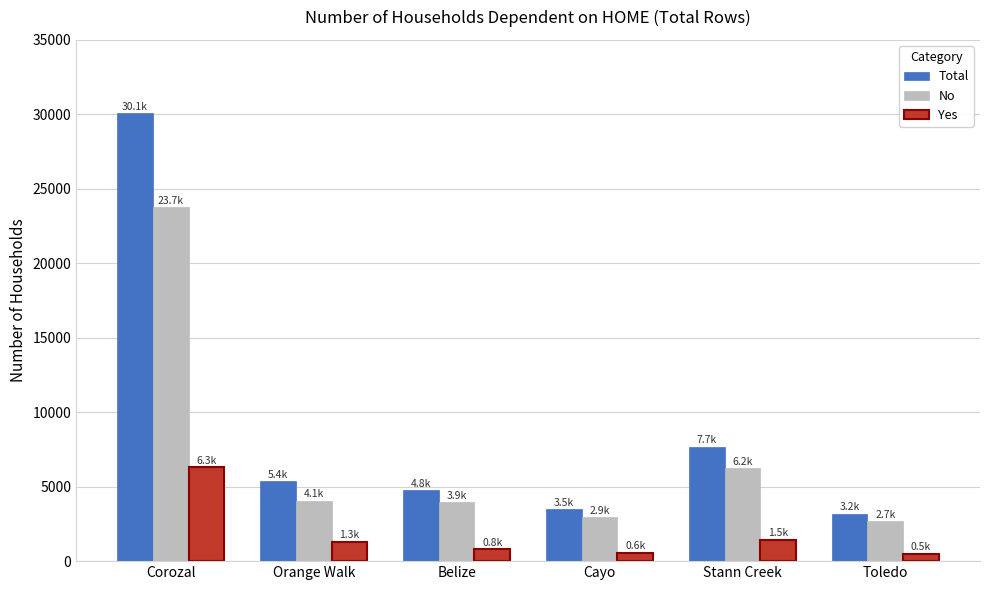

Is the value of Yes at Cayo greater than the value of Total at Belize?

No